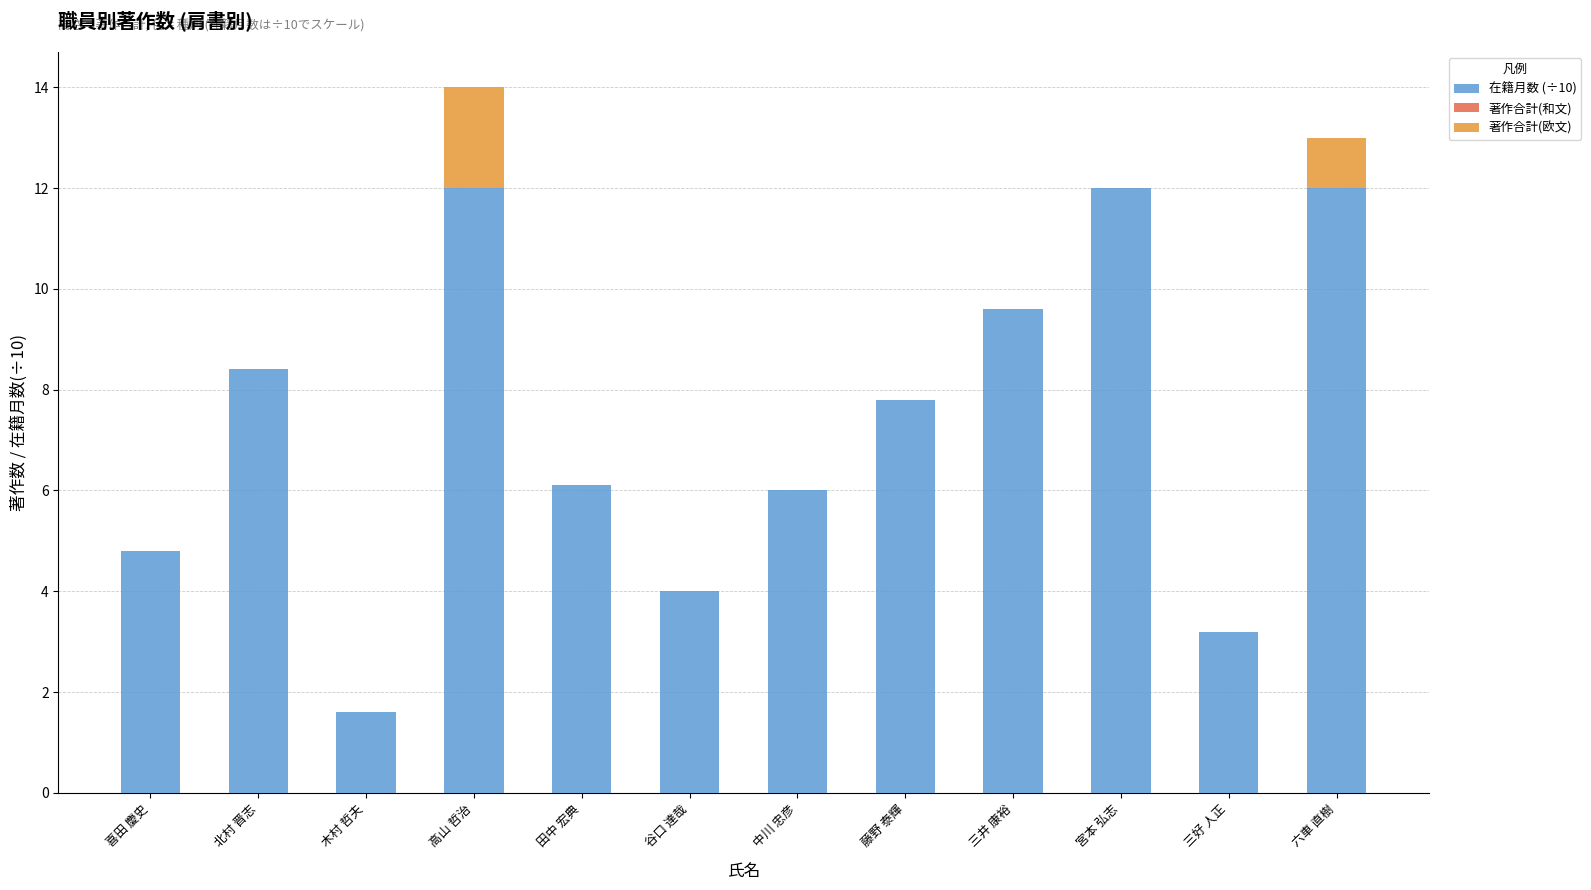

At which category is the sum across all series the highest?

高山 哲治